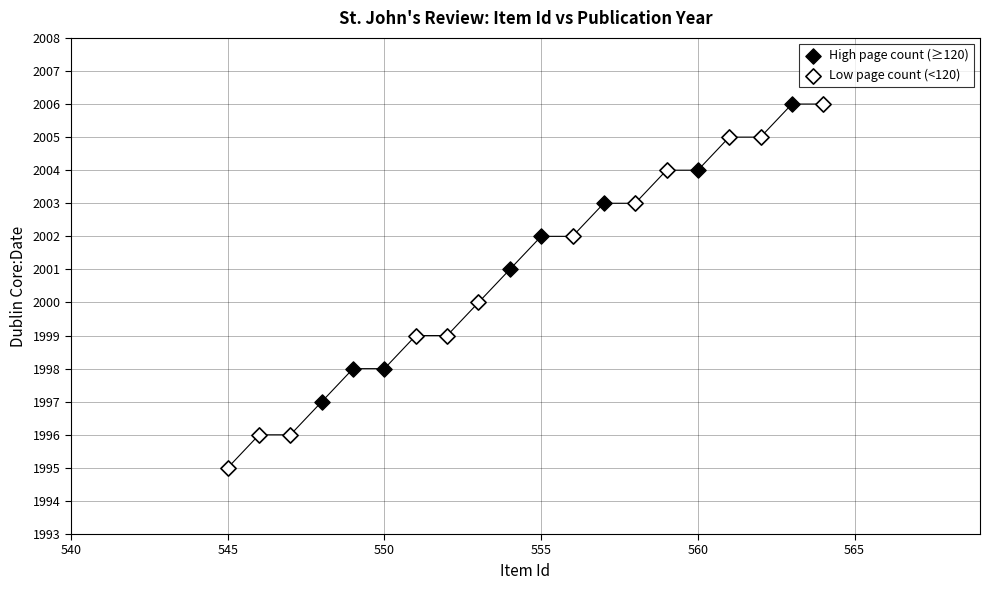

Which series contains the lowest Y value?

Low page count (<120)